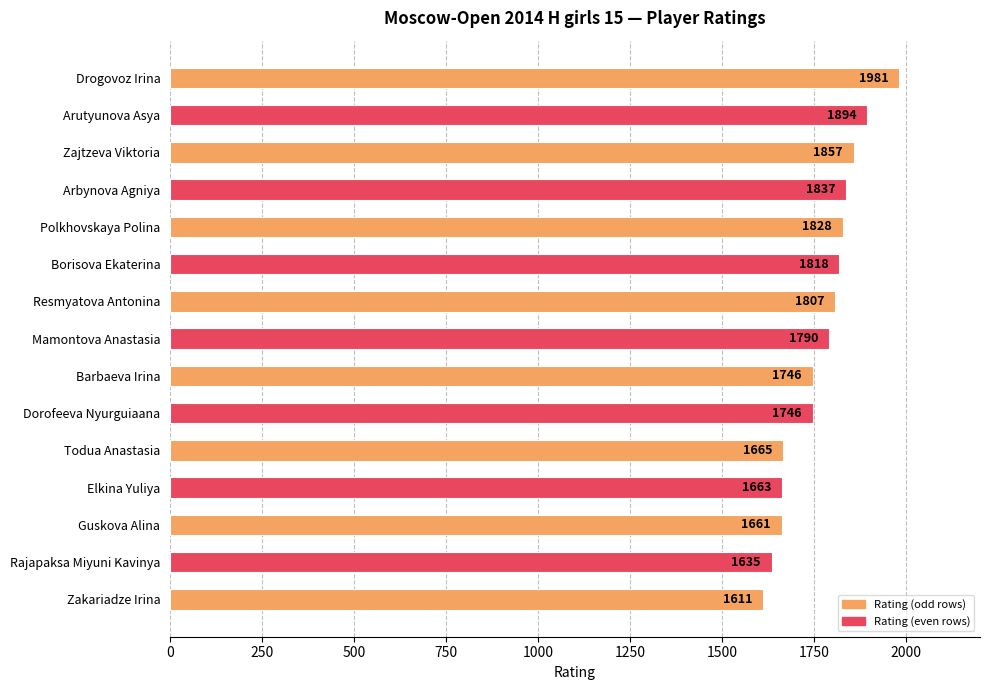

What is the maximum value shown in the chart?

1981